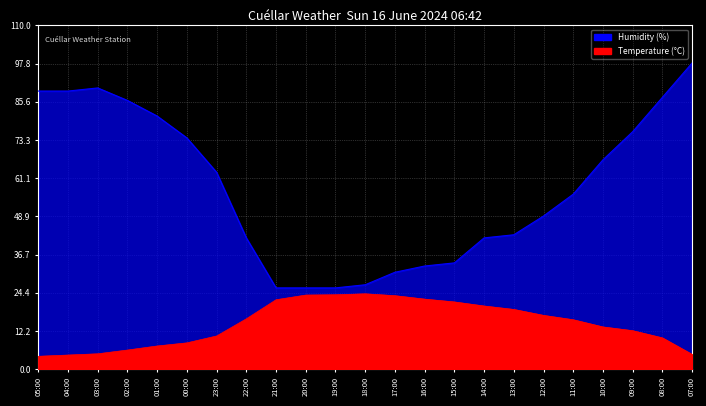

What is the spread (max minus min) of values at 01:00?

73.6